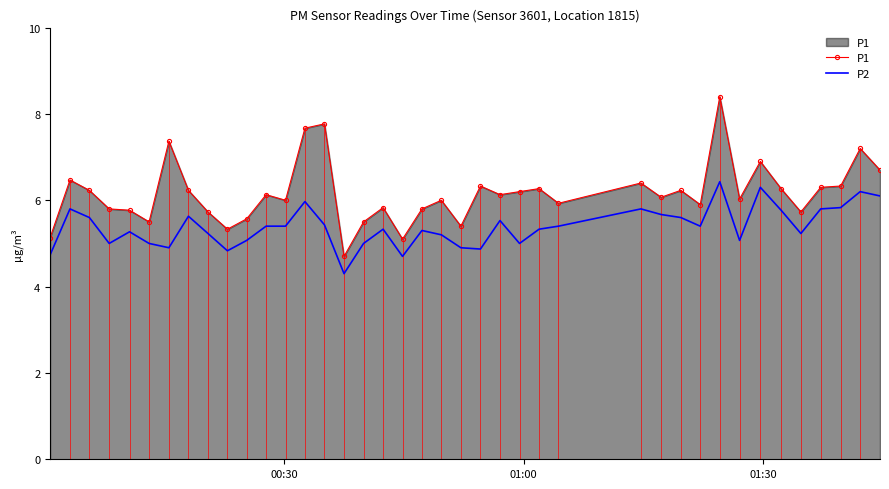

What is the greatest value displayed?

8.4